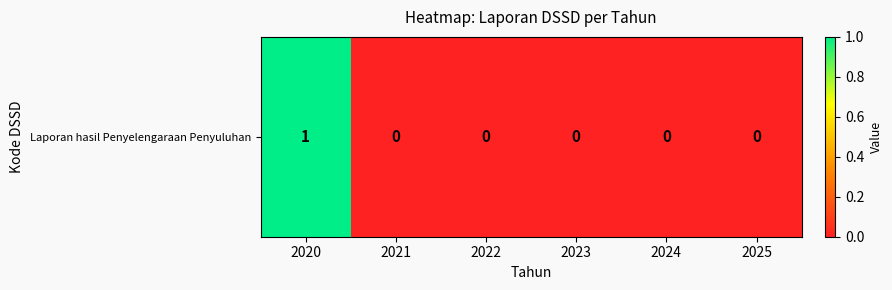

Between 2020 and 2025, which is larger?

2020